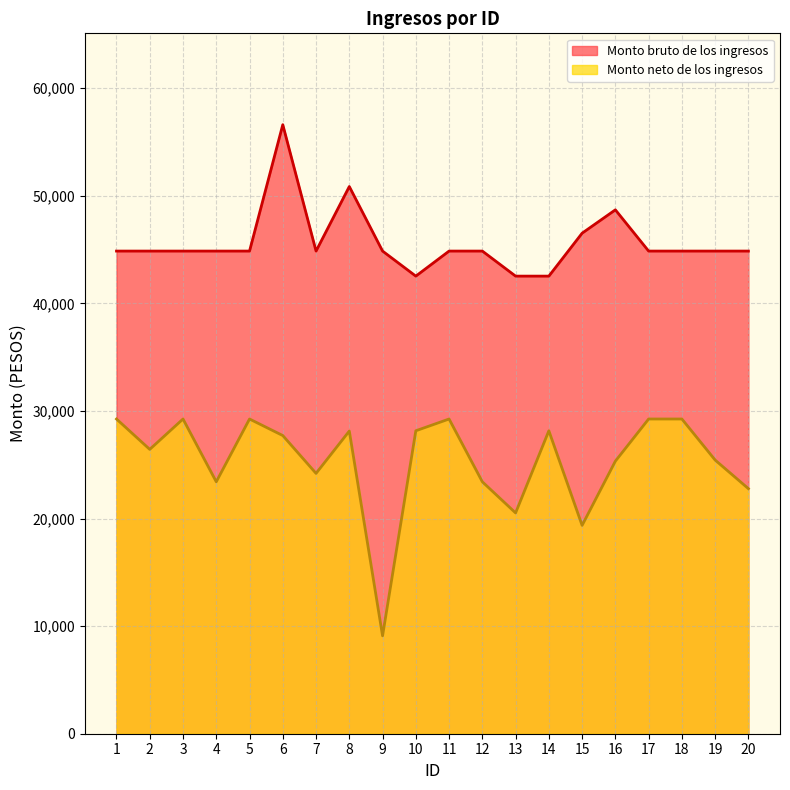

The value of Monto neto de los ingresos at 14 is 50583.2. True or false?

False